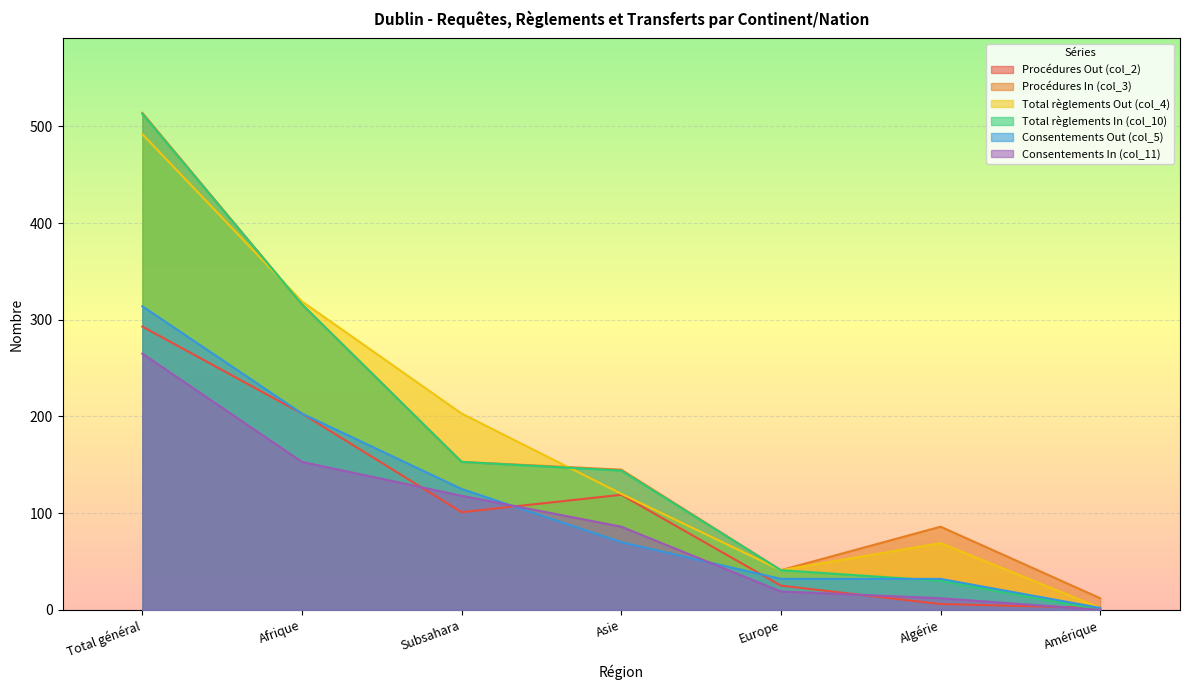

True or false: Total règlements Out (col_4) and Consentements In (col_11) intersect in this chart.

False